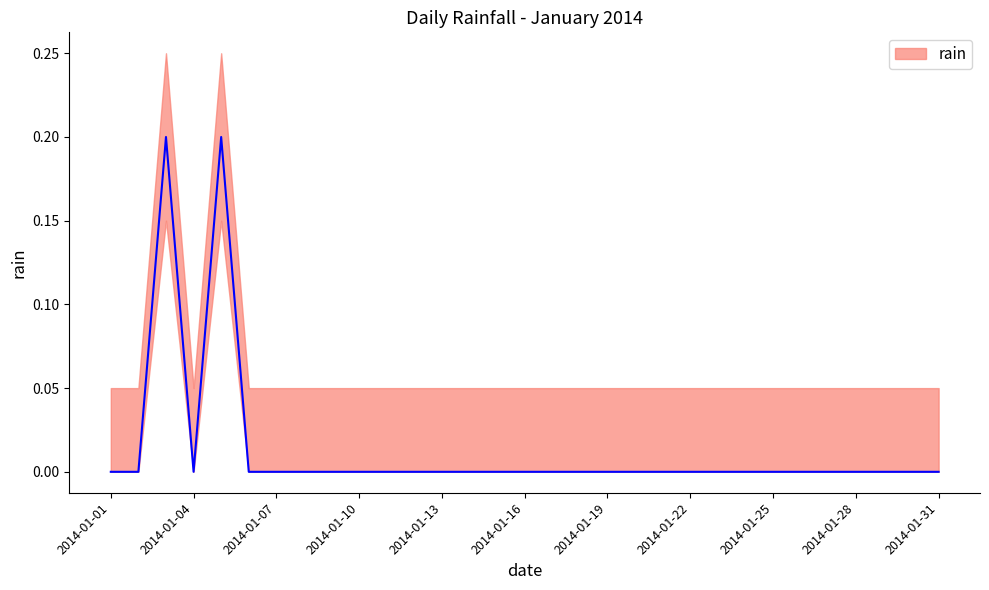

The value at 2014-01-02 is 0.1. True or false?

False